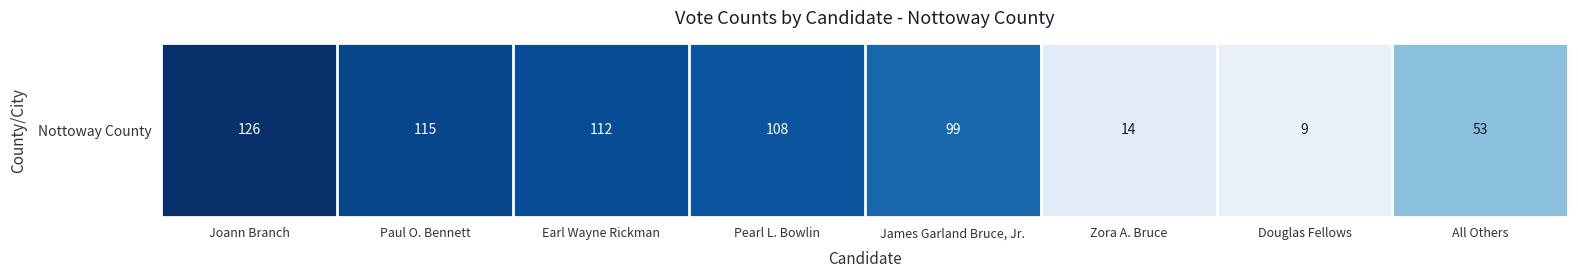

The chart shows a value of 74 at Paul O. Bennett. True or false?

False